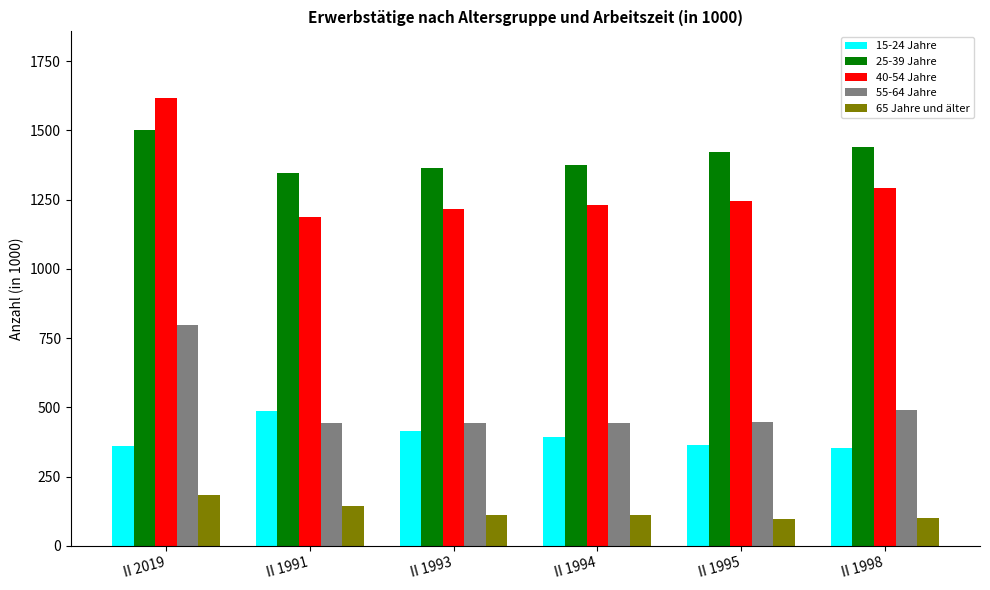

How many values in the 55-64 Jahre series are below 446?

3